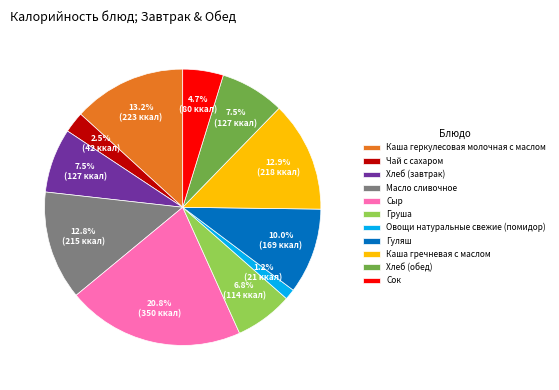

Approximately how many times larger is the value at Хлеб (обед) compared to Хлеб (завтрак)?

1.0